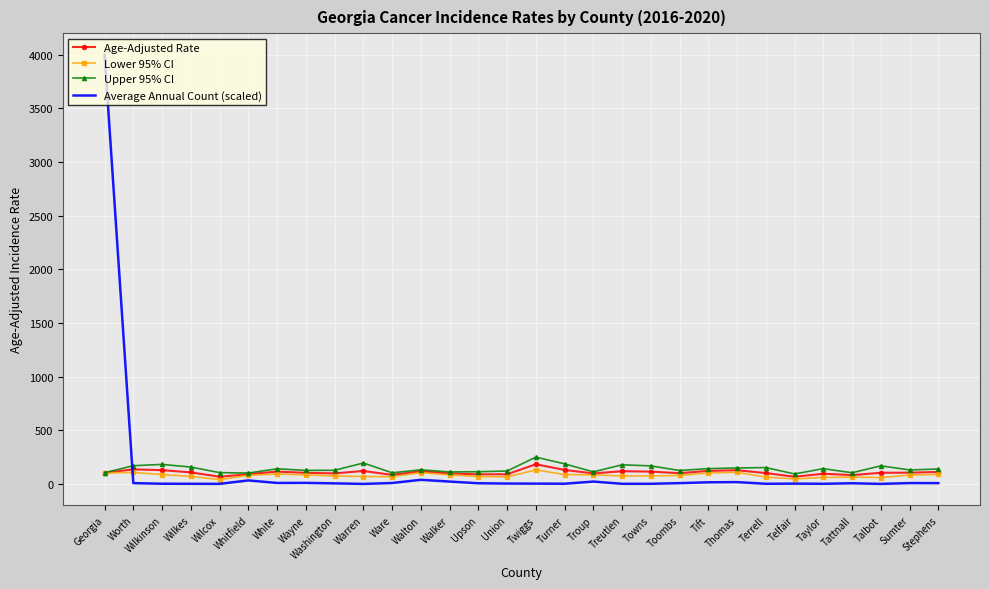

Where does the Average Annual Count (scaled) series first go above 7?

Georgia